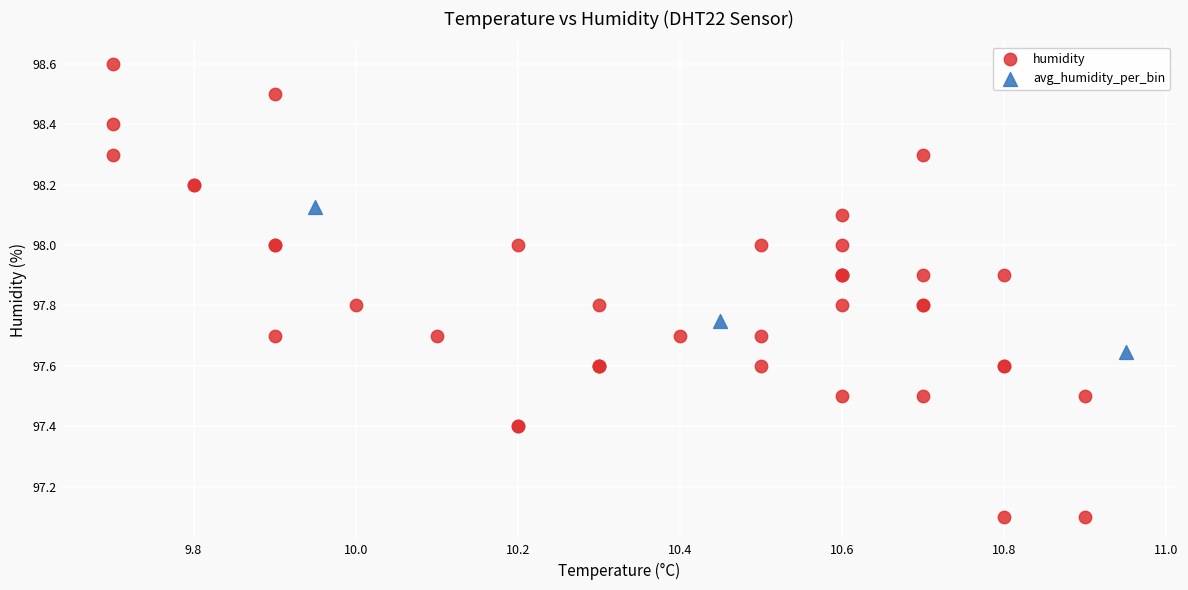

Which series has the widest spread of Y values?

humidity